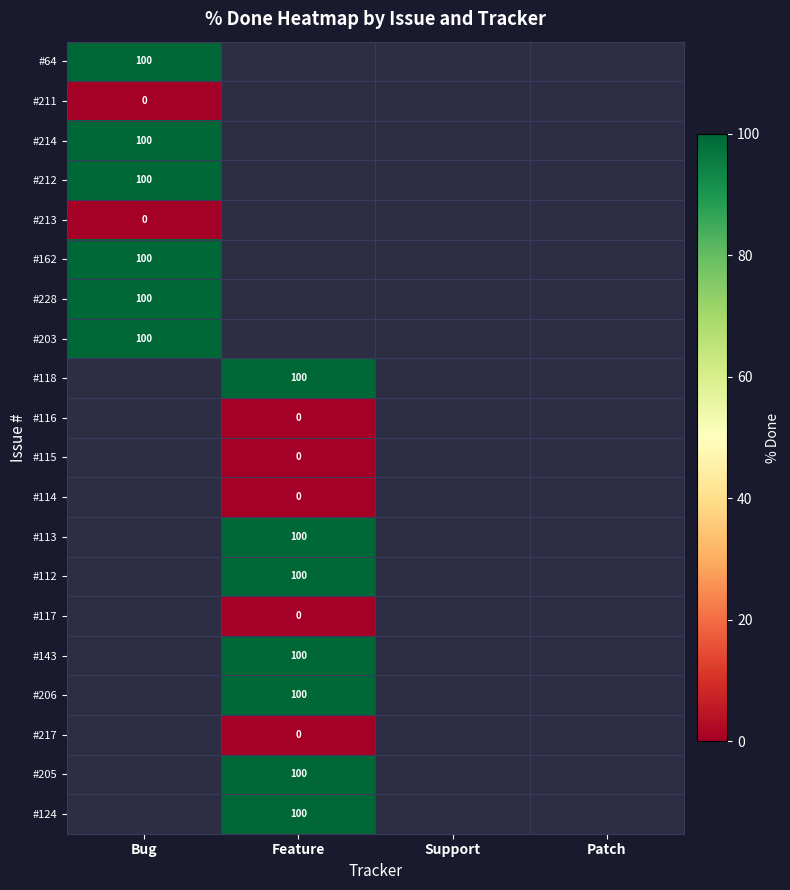

The value of #206 at Feature is 100. True or false?

True